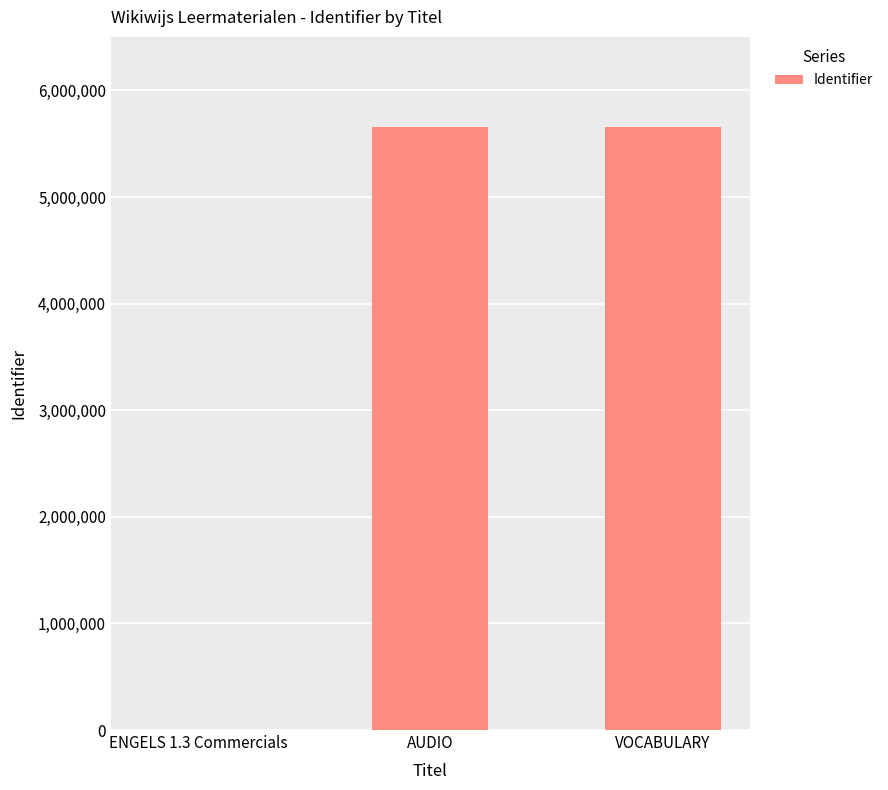

What is the sum of the values at VOCABULARY and AUDIO?

11307378